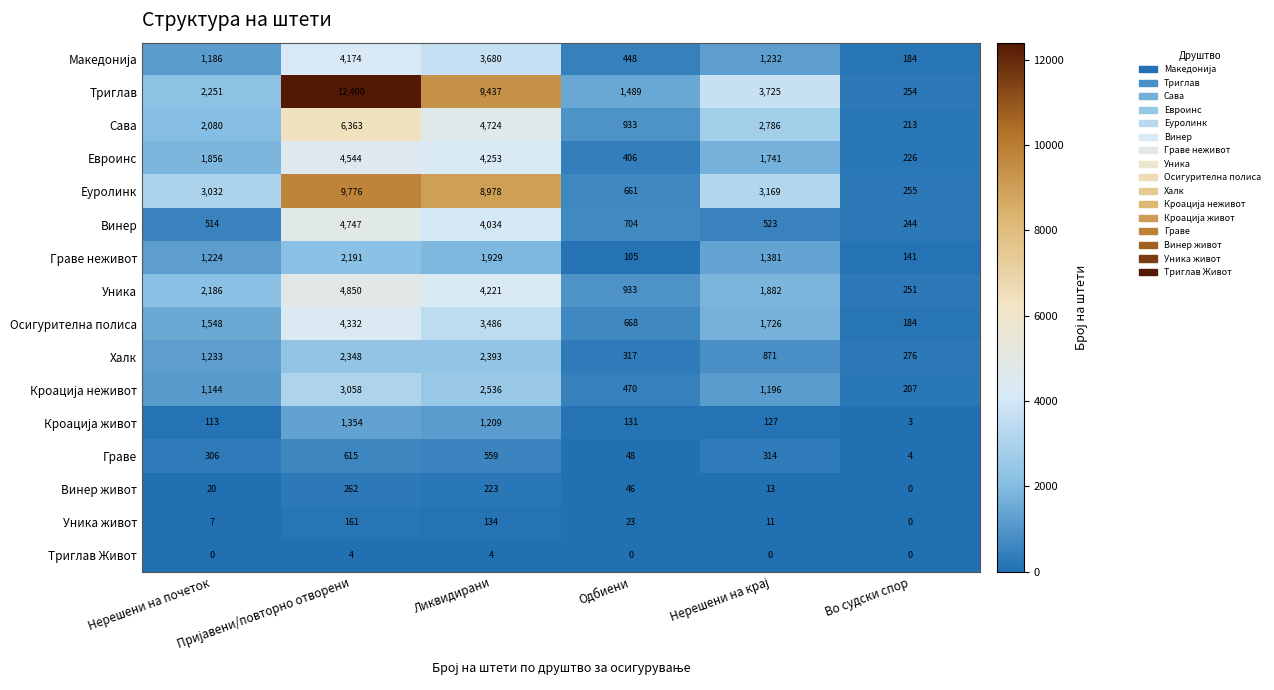

Which series has the largest range (max minus min)?

Триглав